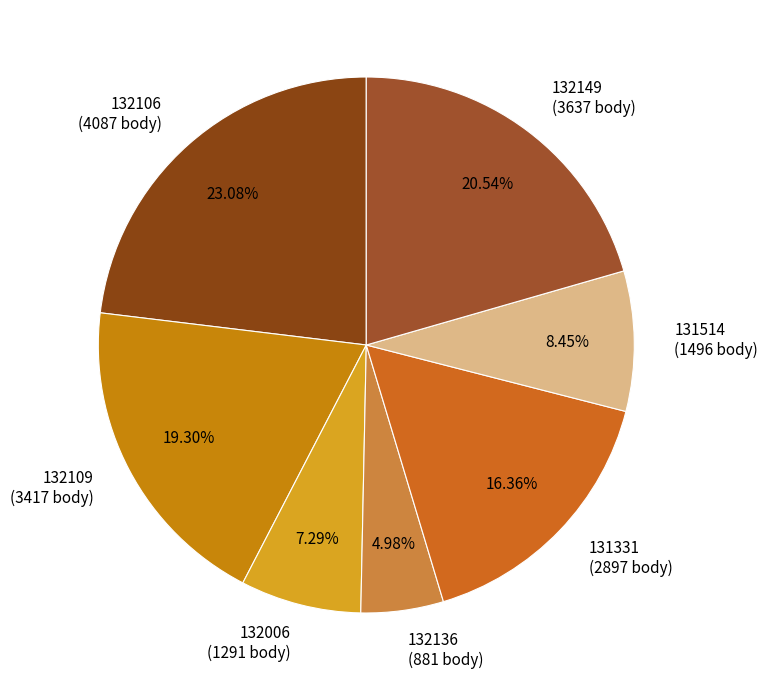

Is the sum of 131514 (1496 body) and 132006 (1291 body) greater than half?

No